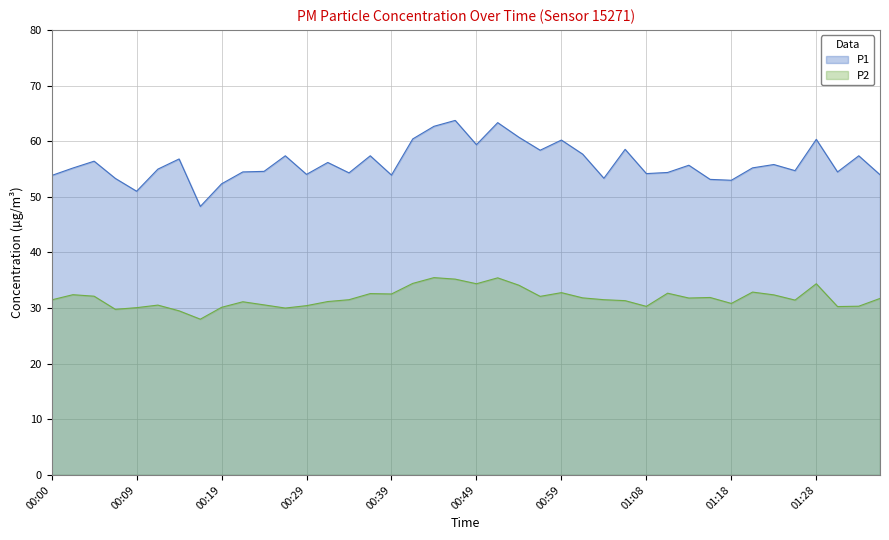

Where does the P1 series first go above 55?

00:02